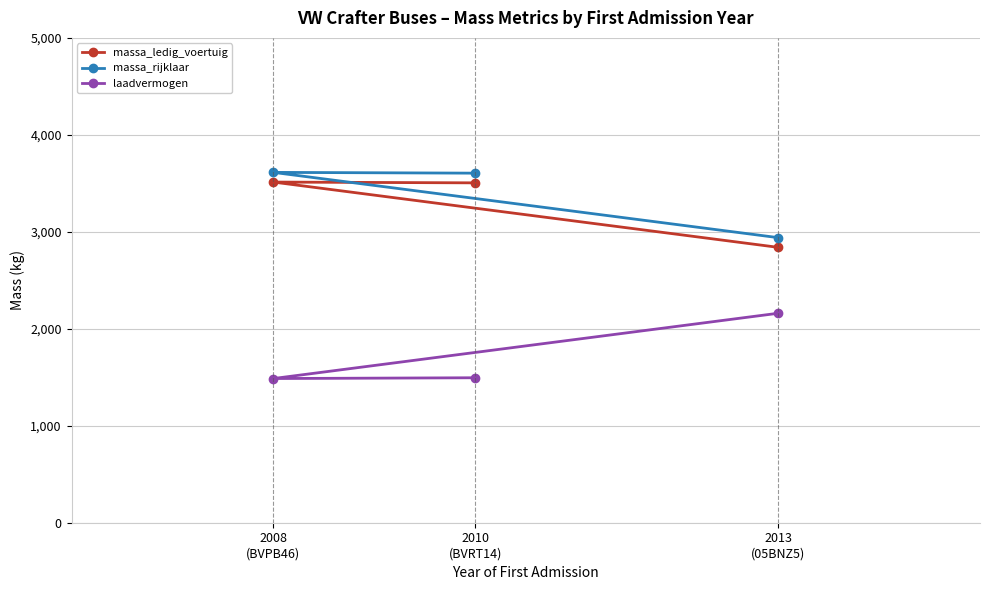

What value does the laadvermogen series have at 2008
(BVPB46), to the nearest 10?

1490